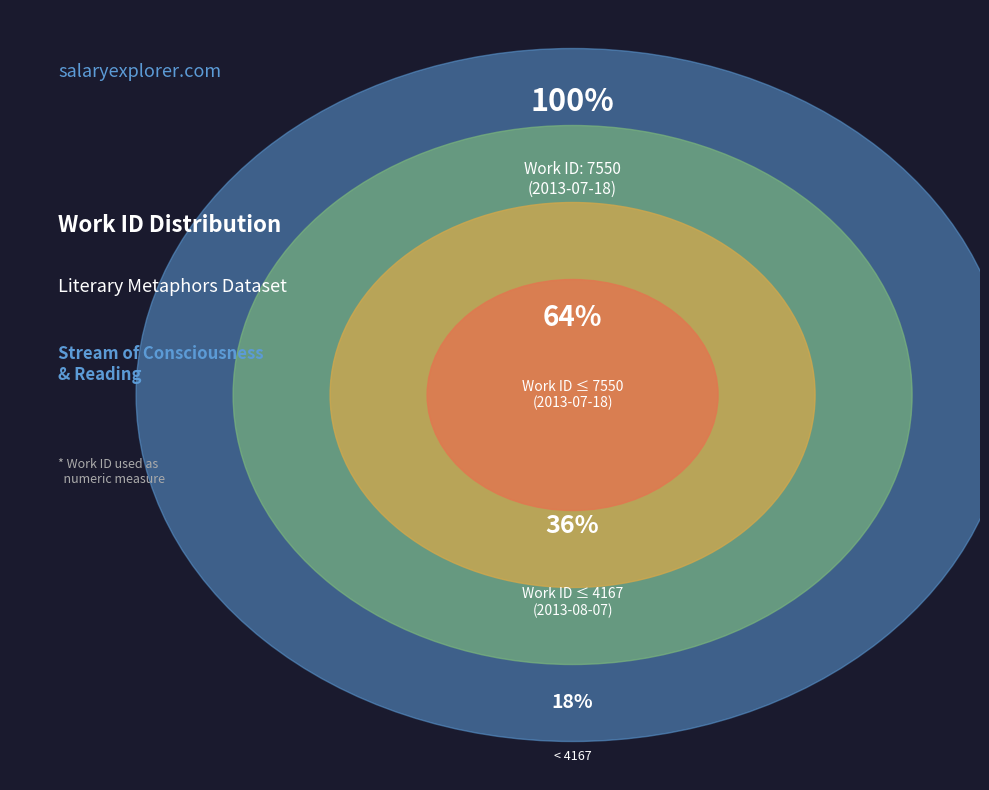

What is the majority slice?

2013-07-18